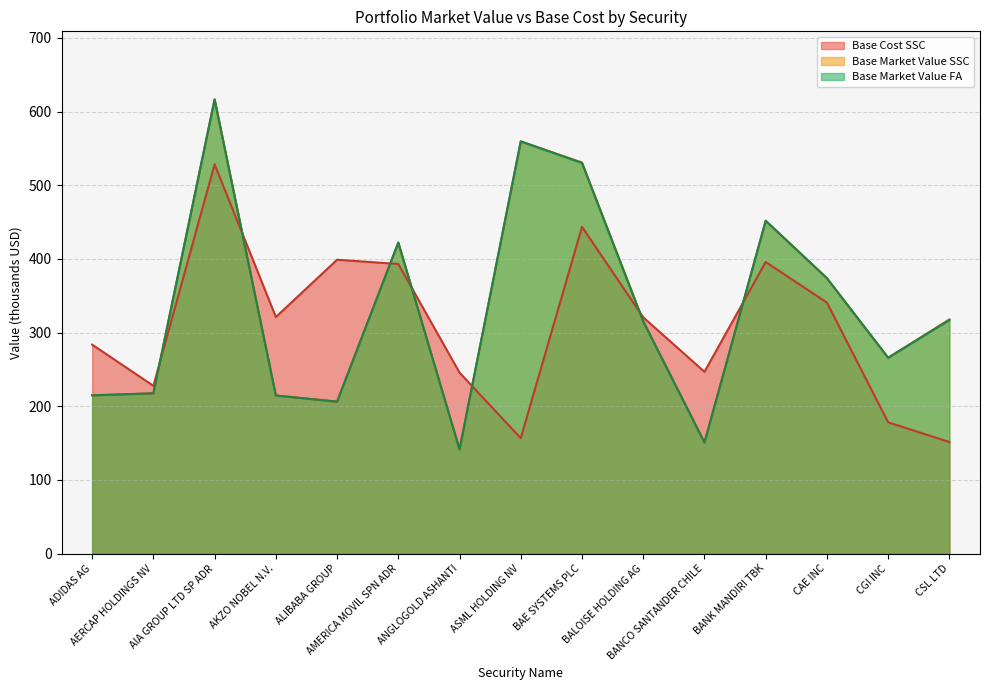

What position from the right is AERCAP HOLDINGS NV?

14